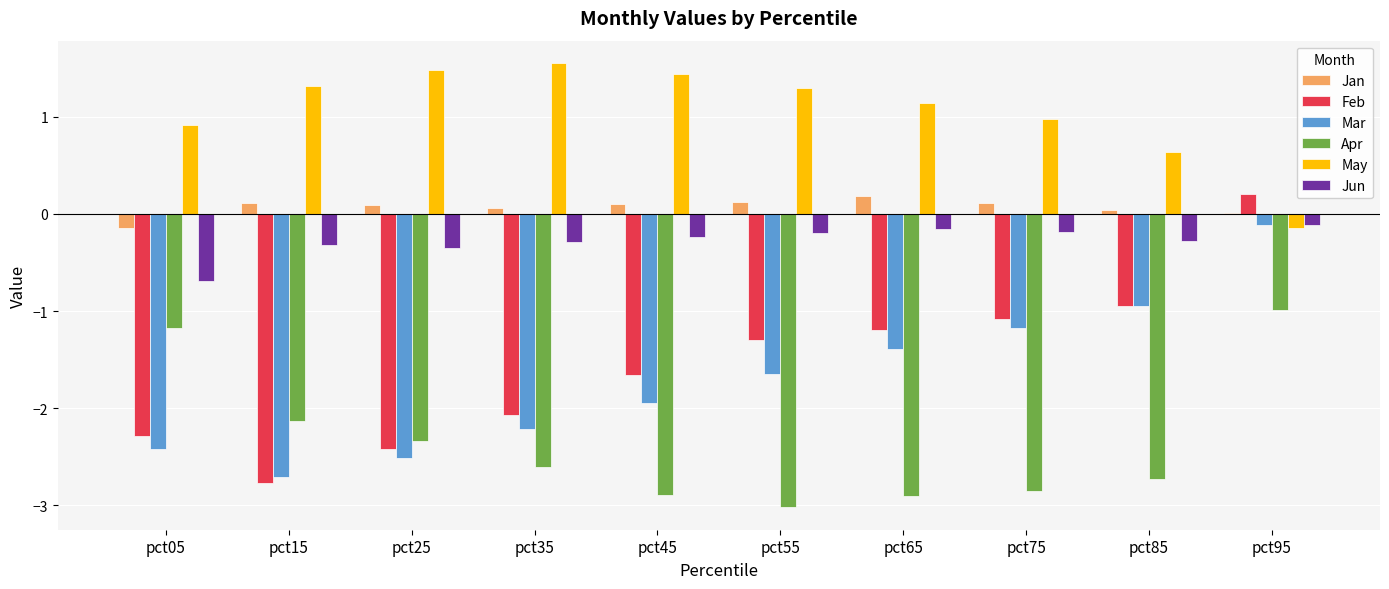

True or false: Mar has a value of -2.7 at pct45.

False